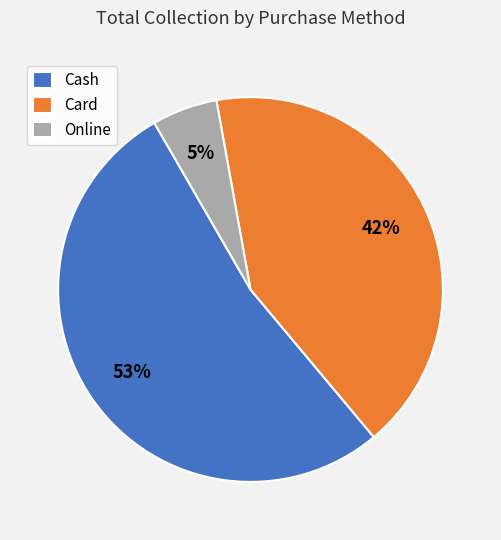

Between Online and Cash, which is larger?

Cash